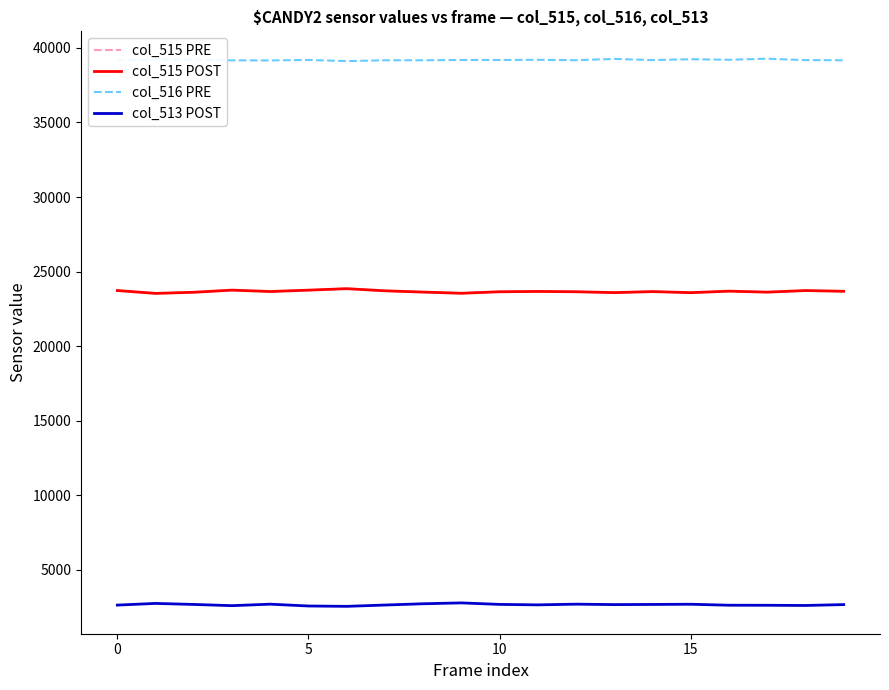

True or false: col_513 POST has more than 2 points higher than both neighbors.

True